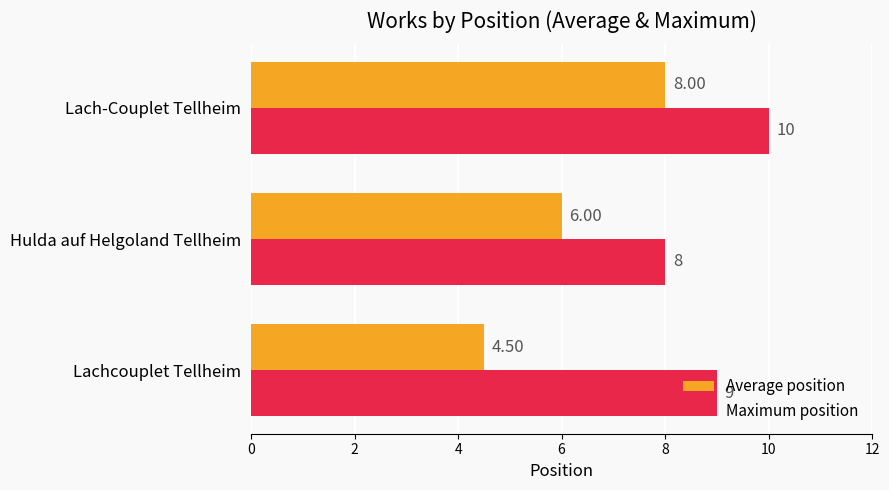

What is the average value of the Maximum position series?

9.0